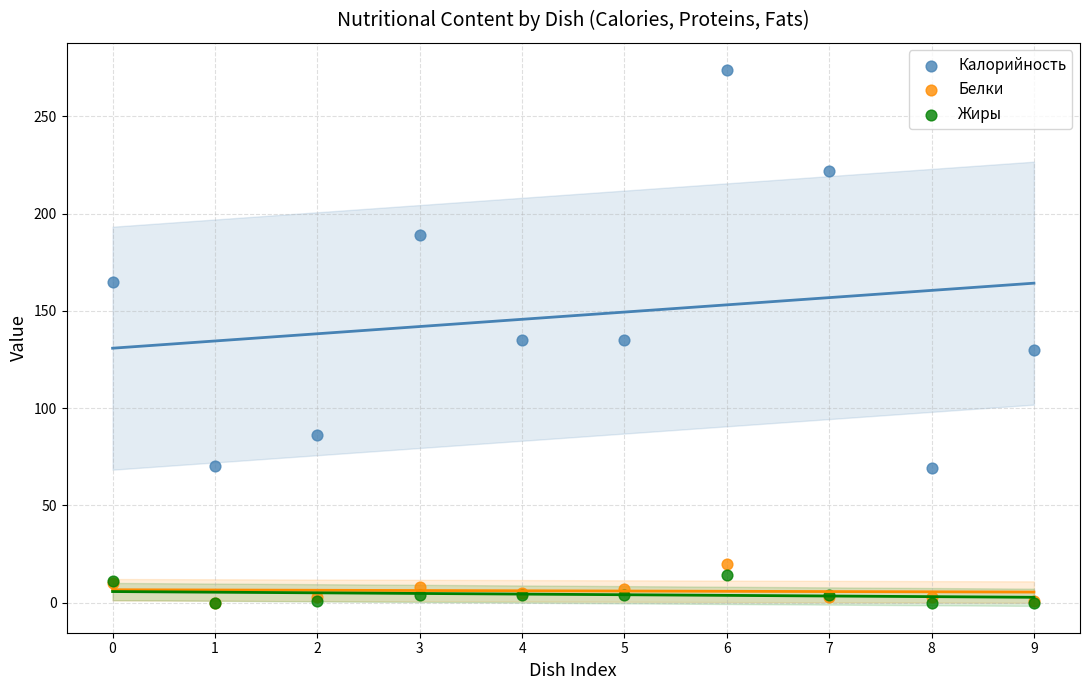

What are all the series names shown in the legend?

Калорийность, Белки, Жиры